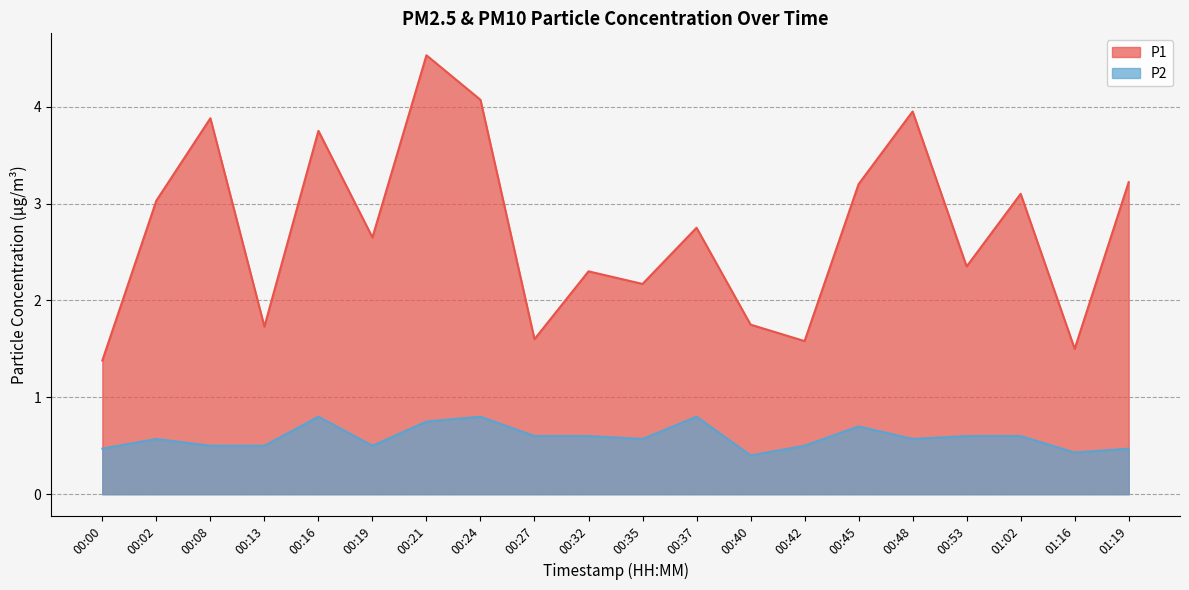

What is the label of the 7th point from the right?

00:42